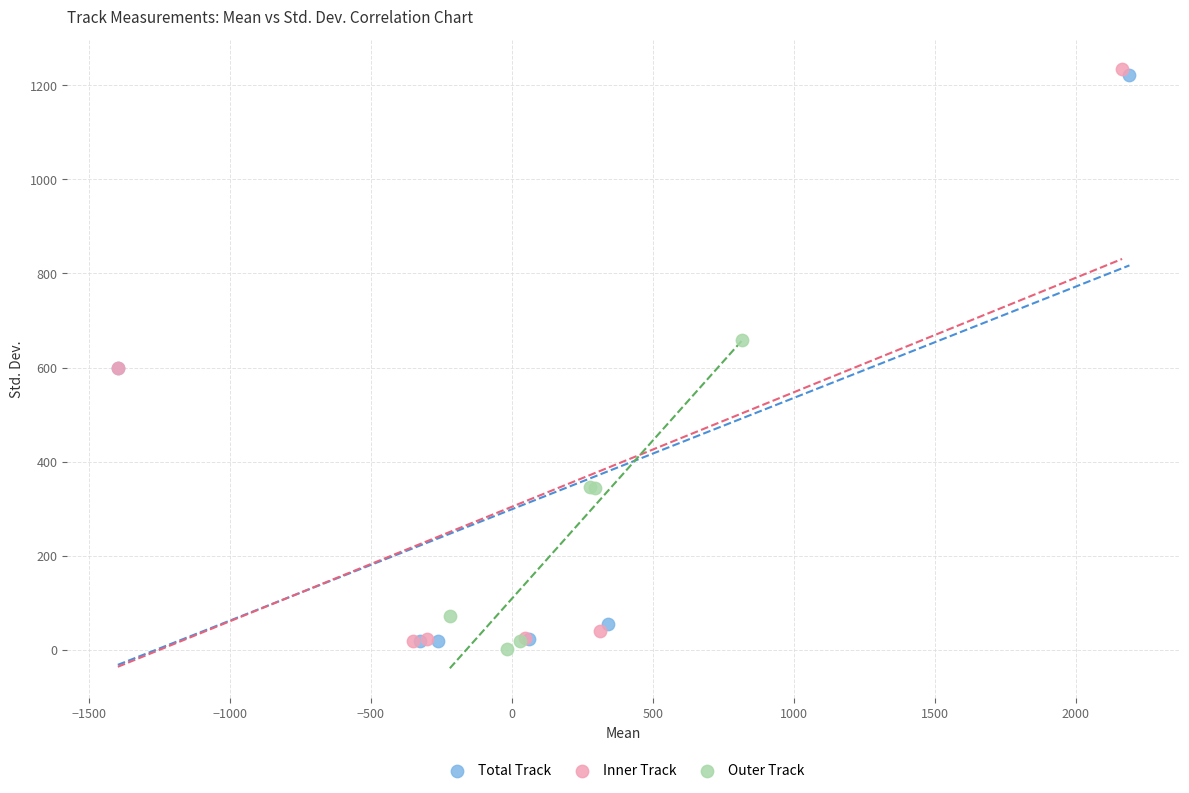

Which series reaches the maximum Y coordinate?

Inner Track